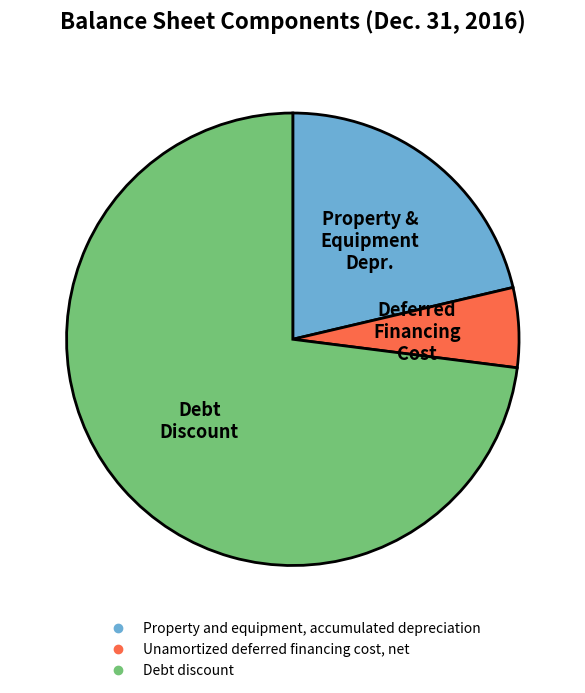

Is it true that Unamortized deferred financing cost, net is 6% of the pie?

True